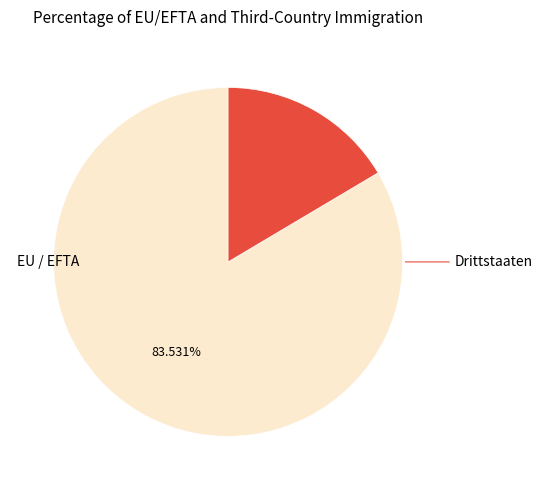

Which slice represents more than half of the pie?

EU / EFTA